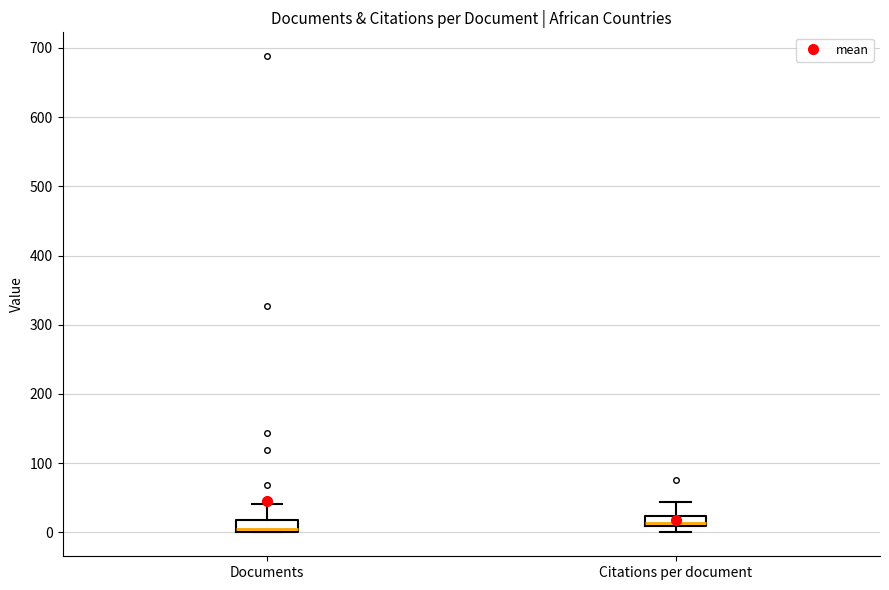

Where is the upper edge of the box for Citations per document on the y-axis? The values are not printed on the chart, so give them approximately, as read against the axis.

20